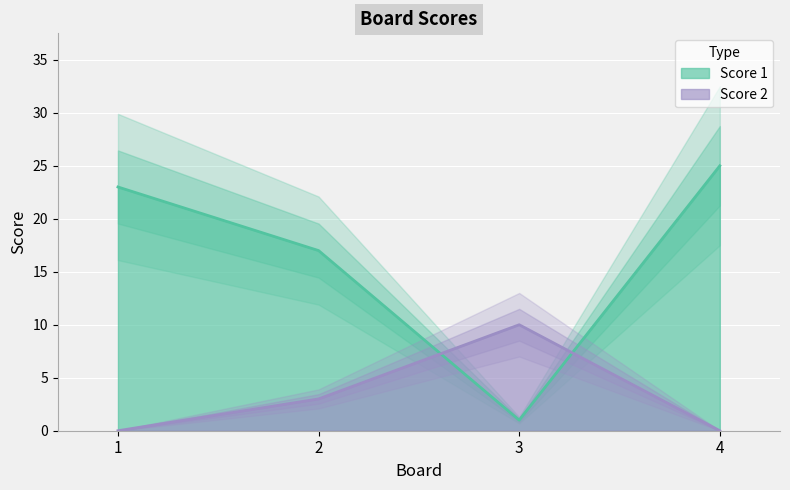

In Score 2, how many points are higher than both neighbors (excluding endpoints)?

1